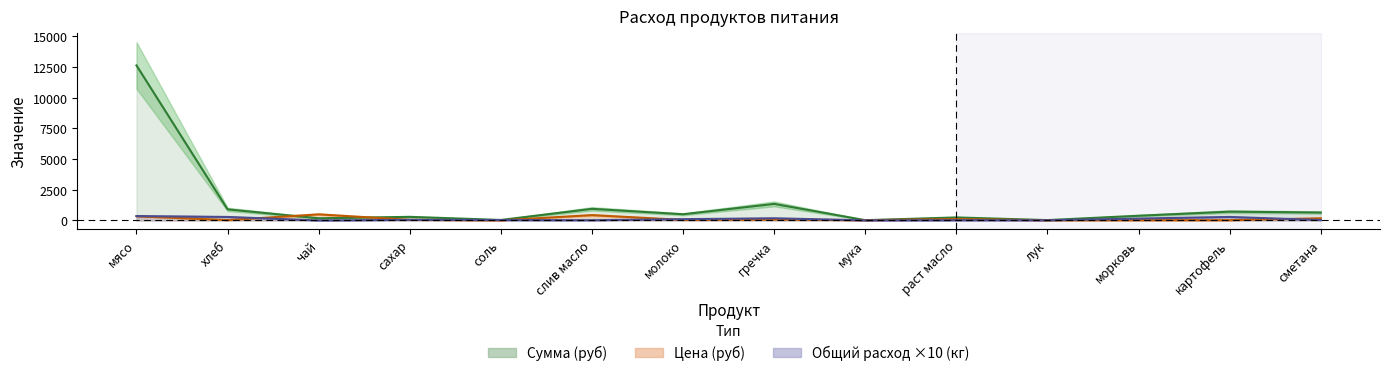

After their last crossing, which series has the higher values: Цена (руб) or Сумма (руб)?

Сумма (руб)